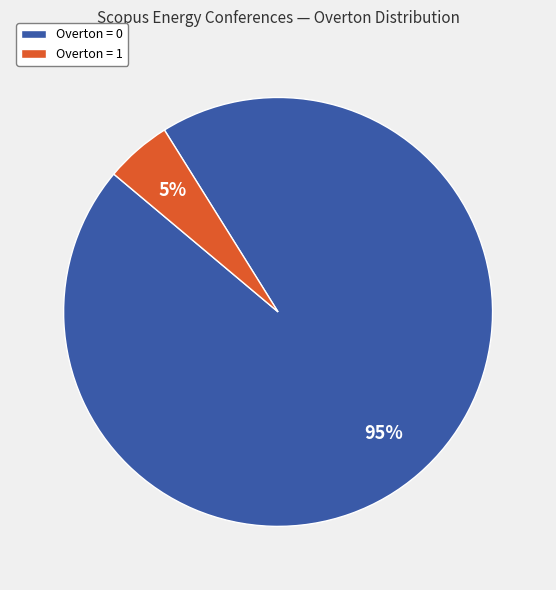

Is there any slice that represents more than half of the pie?

Yes